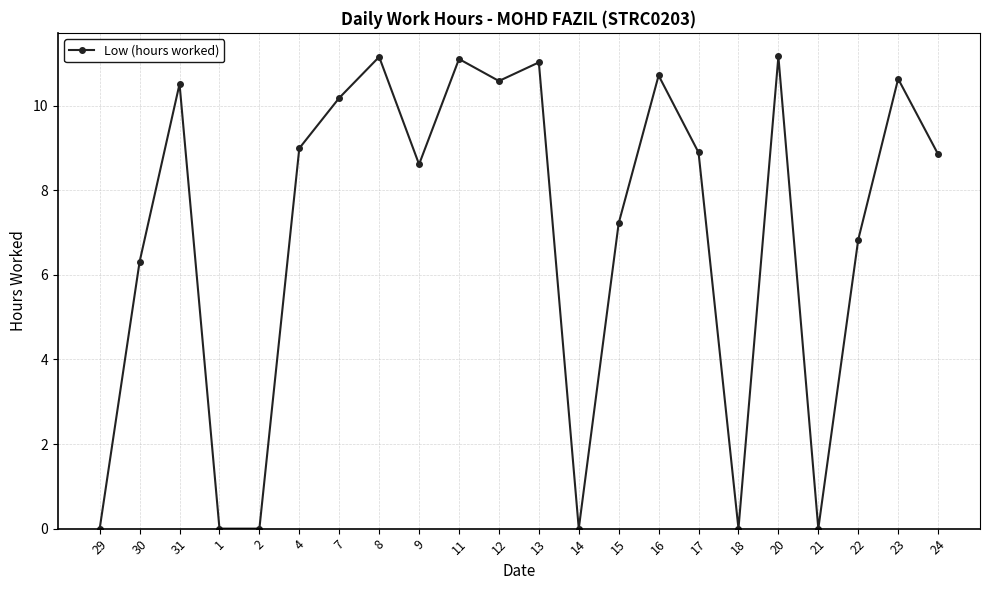

What value does the data have at 23?

10.6